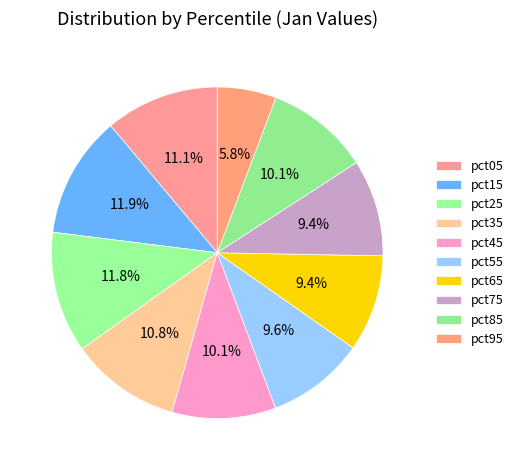

What percentage do pct45 and pct05 together represent?

21.2%